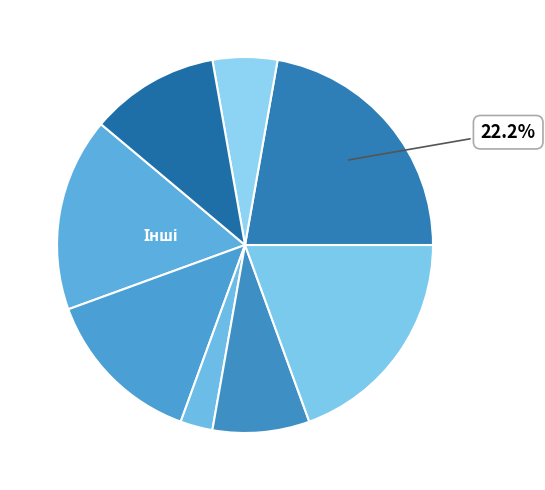

Count the number of slices in the pie.

8